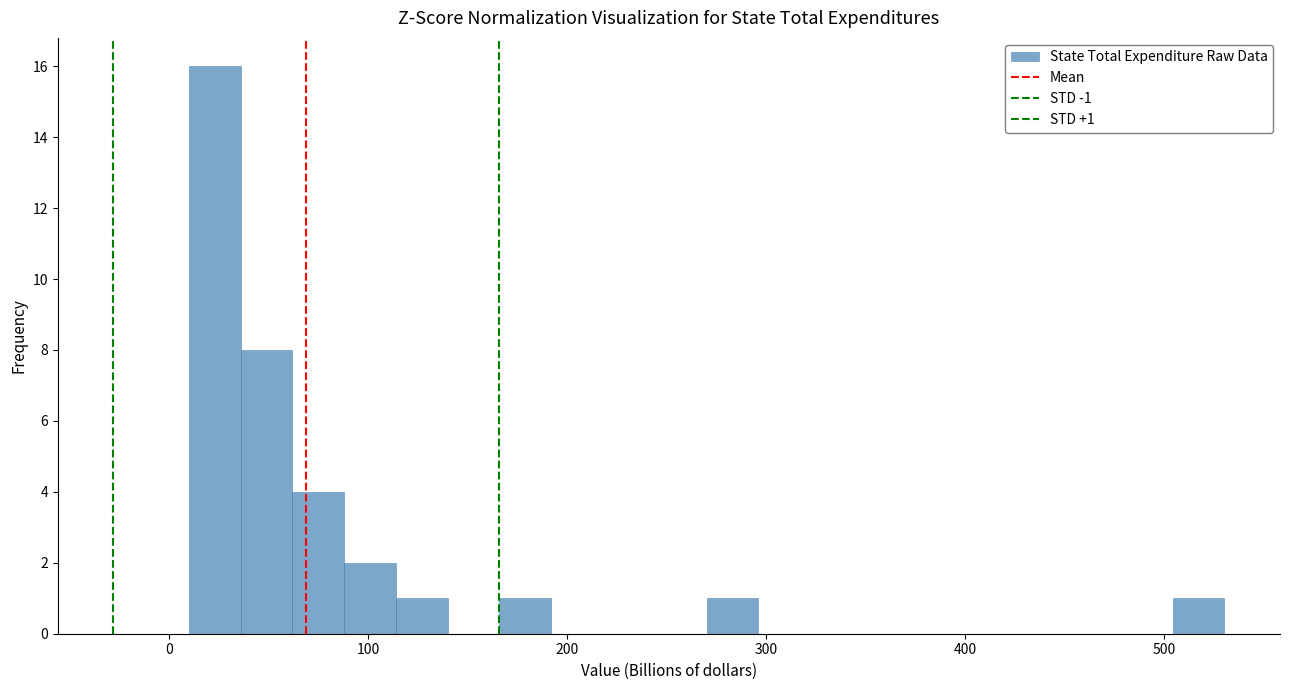

Read against the x-axis, roughly where is the centre of the tallest bar?

20